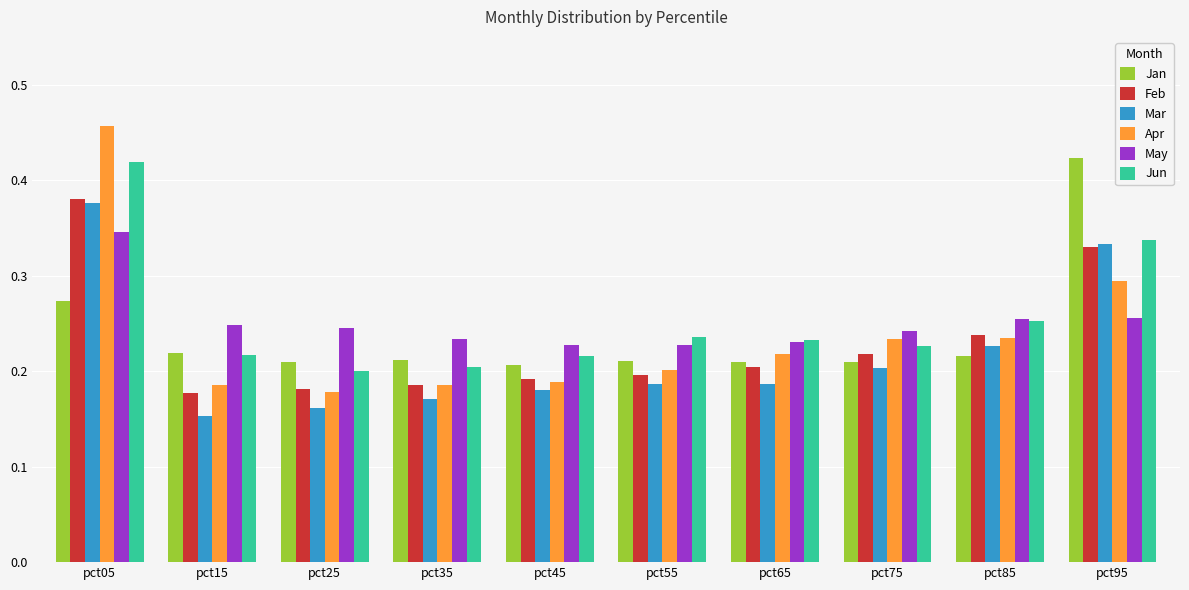

What is the sum of all Jan values?

2.4